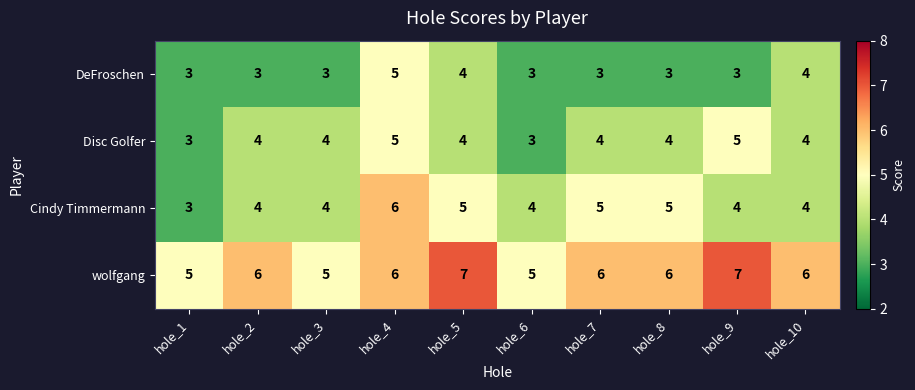

Which series has the largest range (max minus min)?

Cindy Timmermann